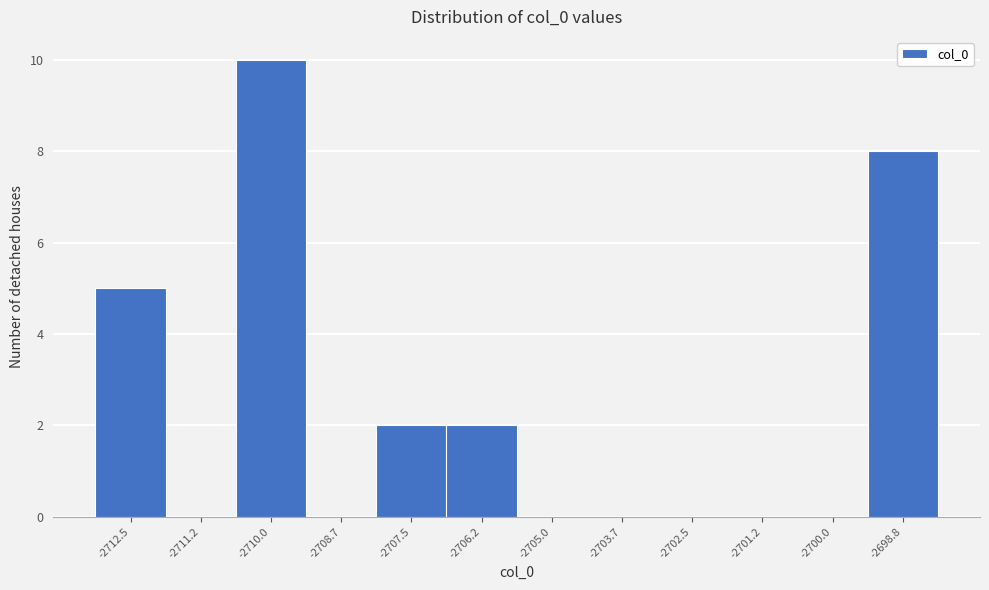

Over which range of the x-axis is the bar tallest?

-2710.6 to -2709.4